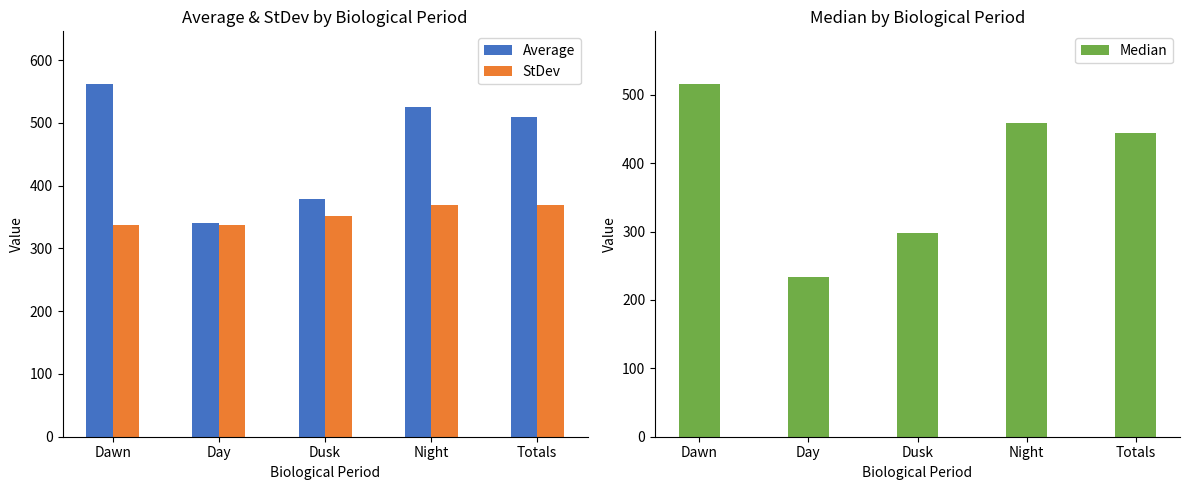

What are all the series names shown in the legend?

Average, StDev, Median